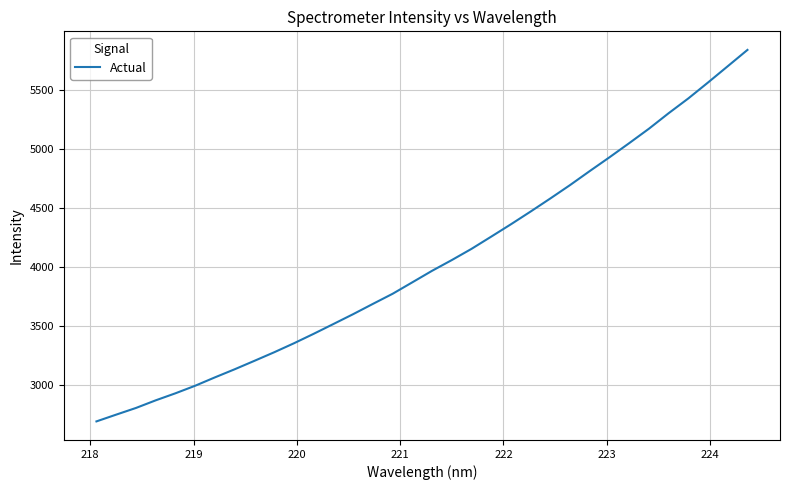

Reading right to left, list all the values displayed in this chart.

5836.3	5698.3	5560.8	5426.2	5301.0	5169.9	5047.9	4928.4	4812.0	4693.5	4580.2	4469.7	4361.8	4257.3	4153.8	4058.9	3968.2	3870.8	3773.9	3688.3	3601.5	3518.2	3435.4	3355.3	3279.3	3207.0	3135.7	3067.2	2996.4	2932.5	2872.9	2808.4	2752.1	2694.8